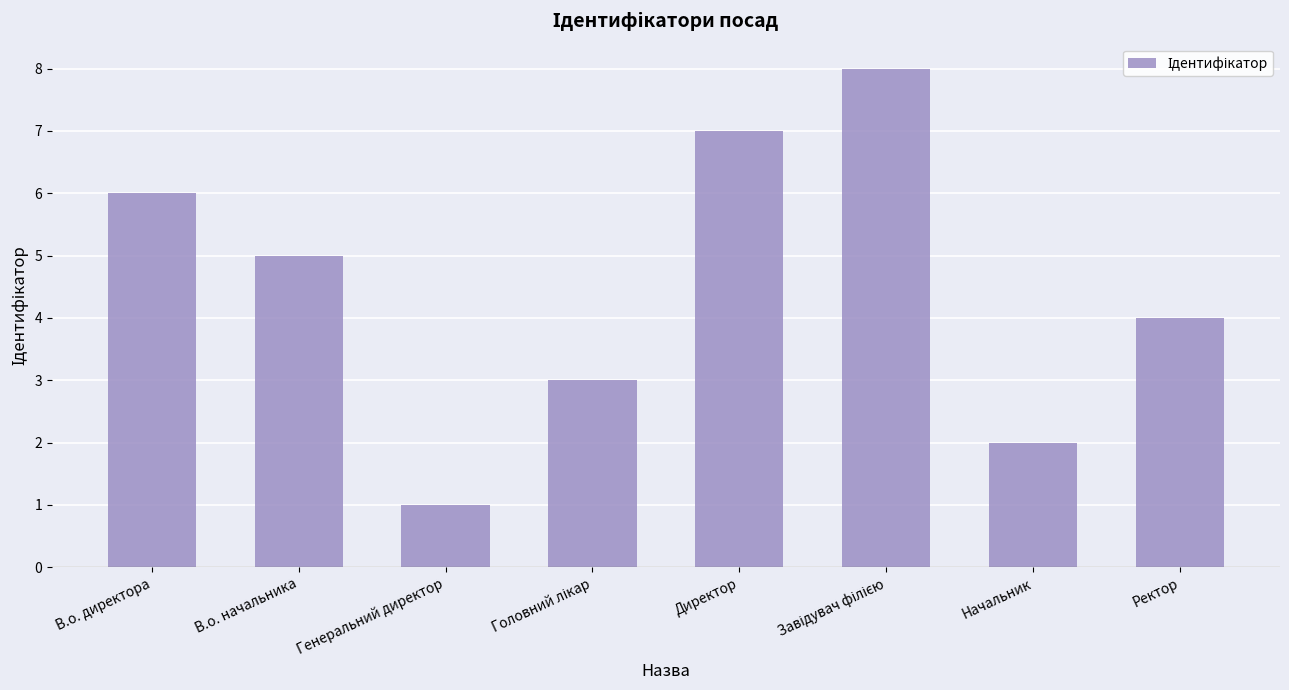

What position from the right is В.о. начальника?

7